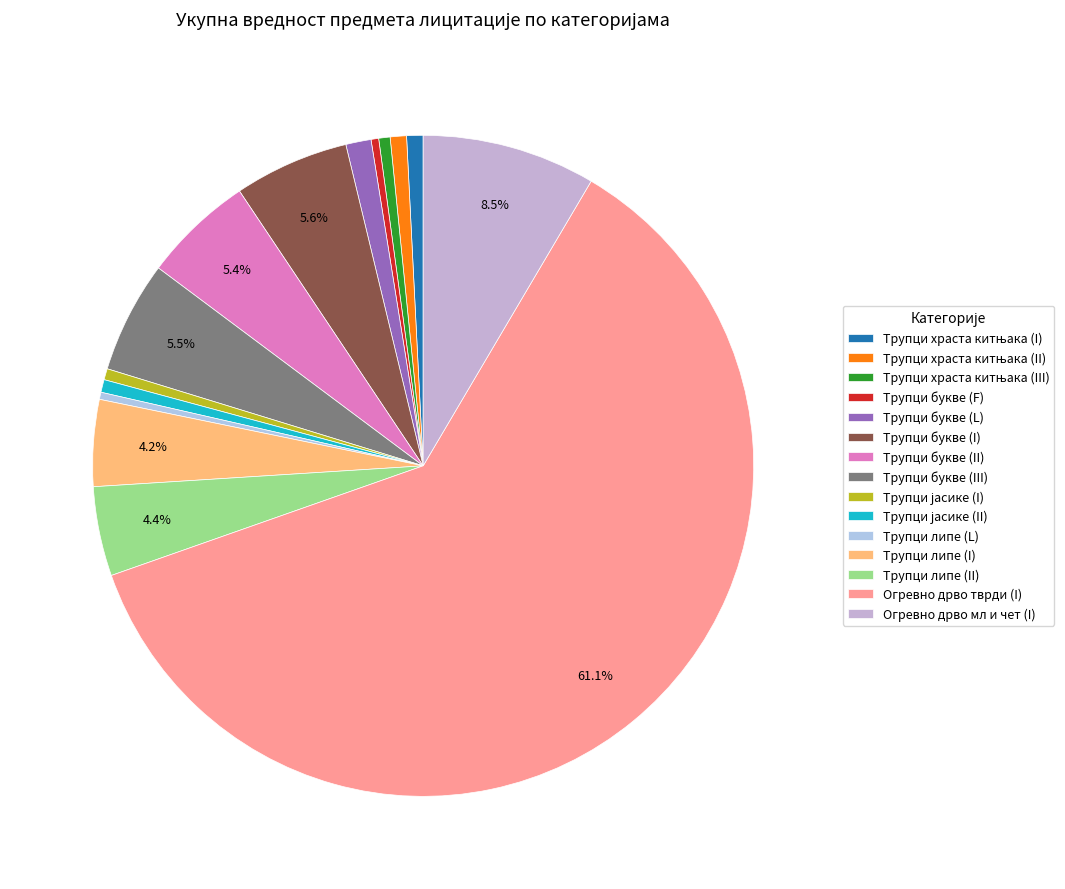

How many slices are in this pie chart?

15